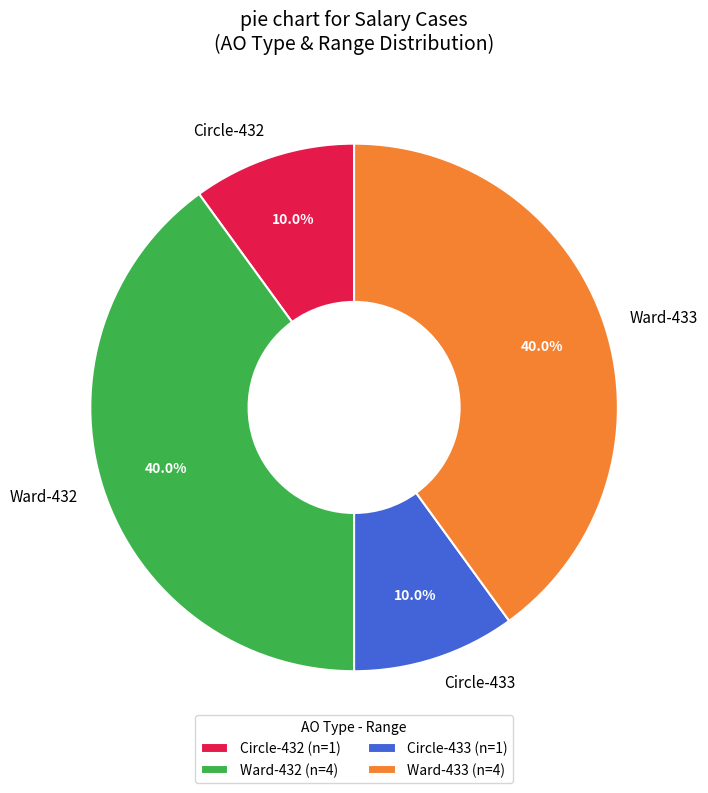

Does Ward-433 represent more than half of the total?

No